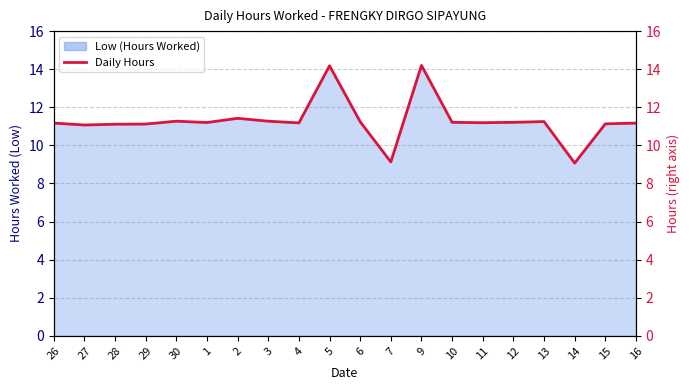

What is the smallest value displayed?

9.1